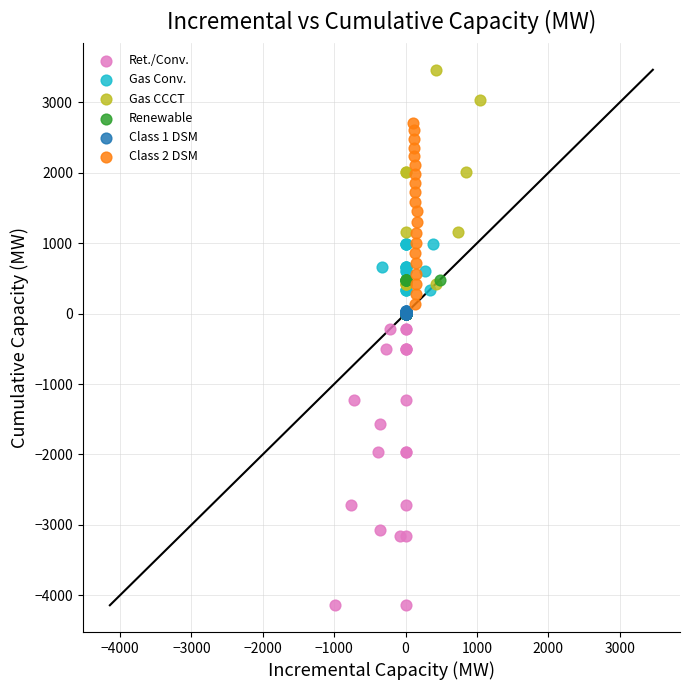

What are all the series names shown in the legend?

Ret./Conv., Gas Conv., Gas CCCT, Renewable, Class 1 DSM, Class 2 DSM